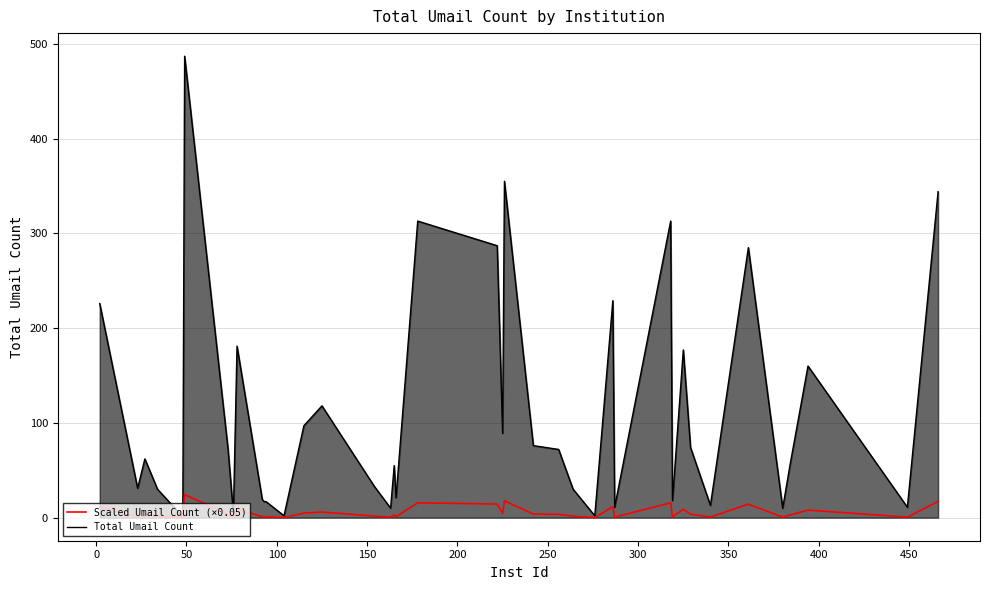

Rank the series by their average value, from lowest to highest.

Scaled Umail Count (×0.05), Total Umail Count